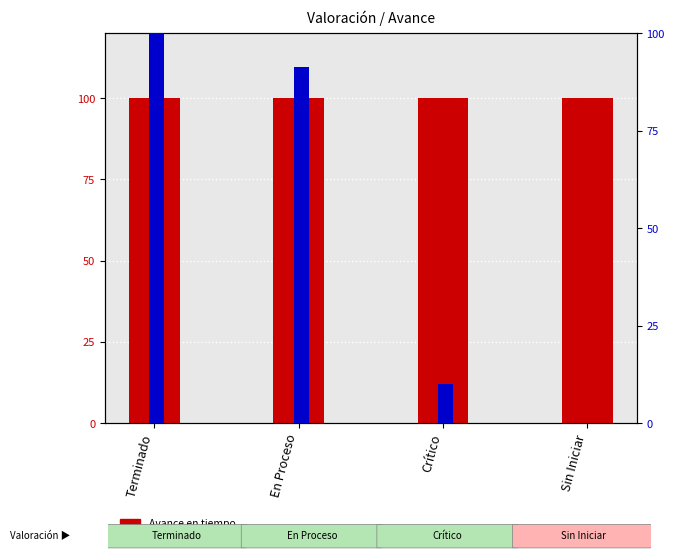

What is the difference between the highest and lowest values at En Proceso?

8.8